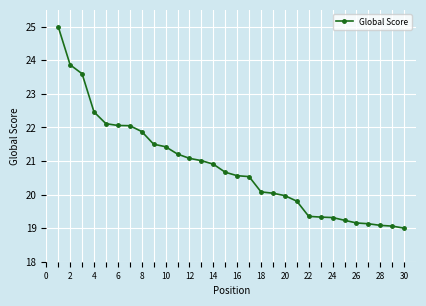

What is the minimum value shown in the chart?

19.0